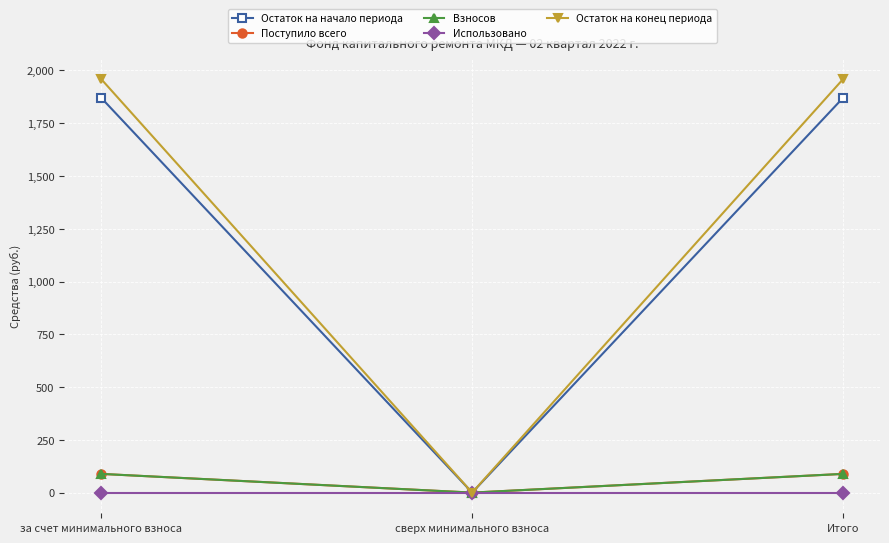

What is the label of the 2nd point from the right?

сверх минимального взноса